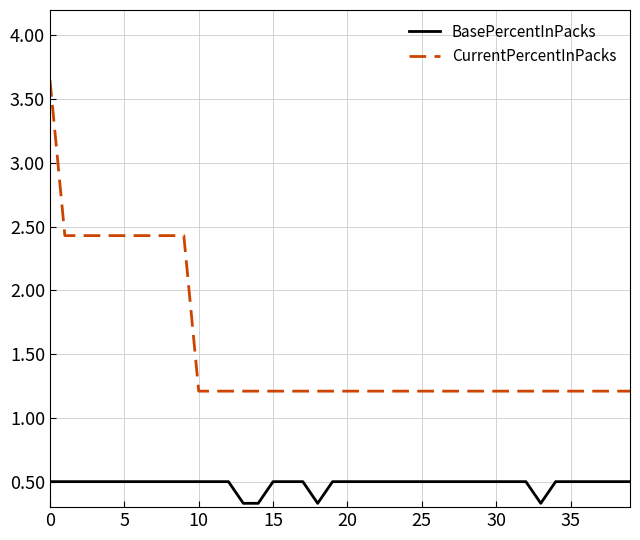

What is the difference between the maximum and minimum values in the CurrentPercentInPacks series?

2.4